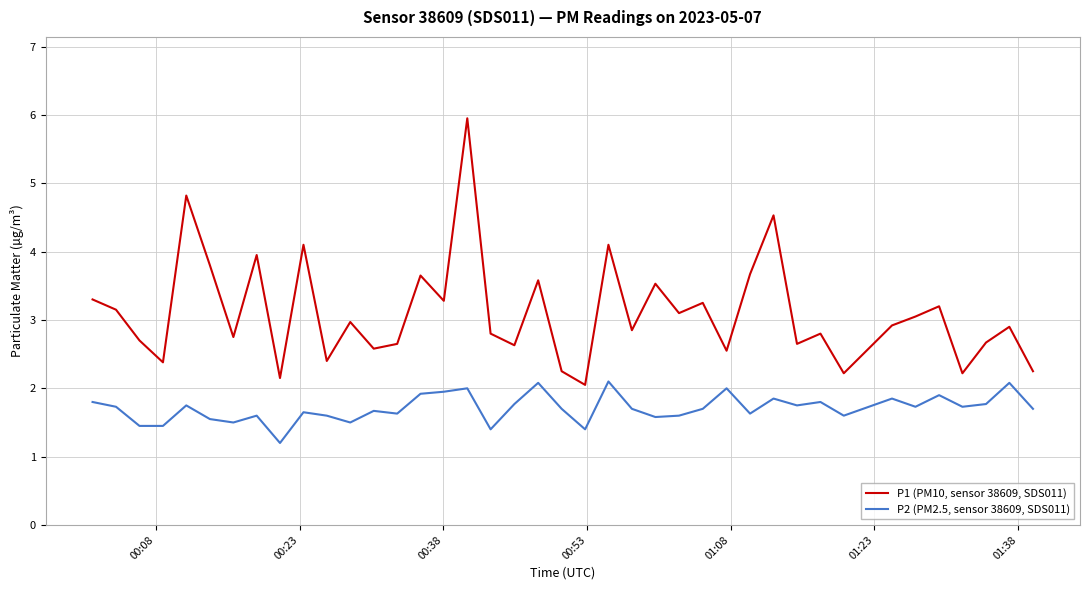

True or false: P1 (PM10, sensor 38609, SDS011) and P2 (PM2.5, sensor 38609, SDS011) intersect in this chart.

False